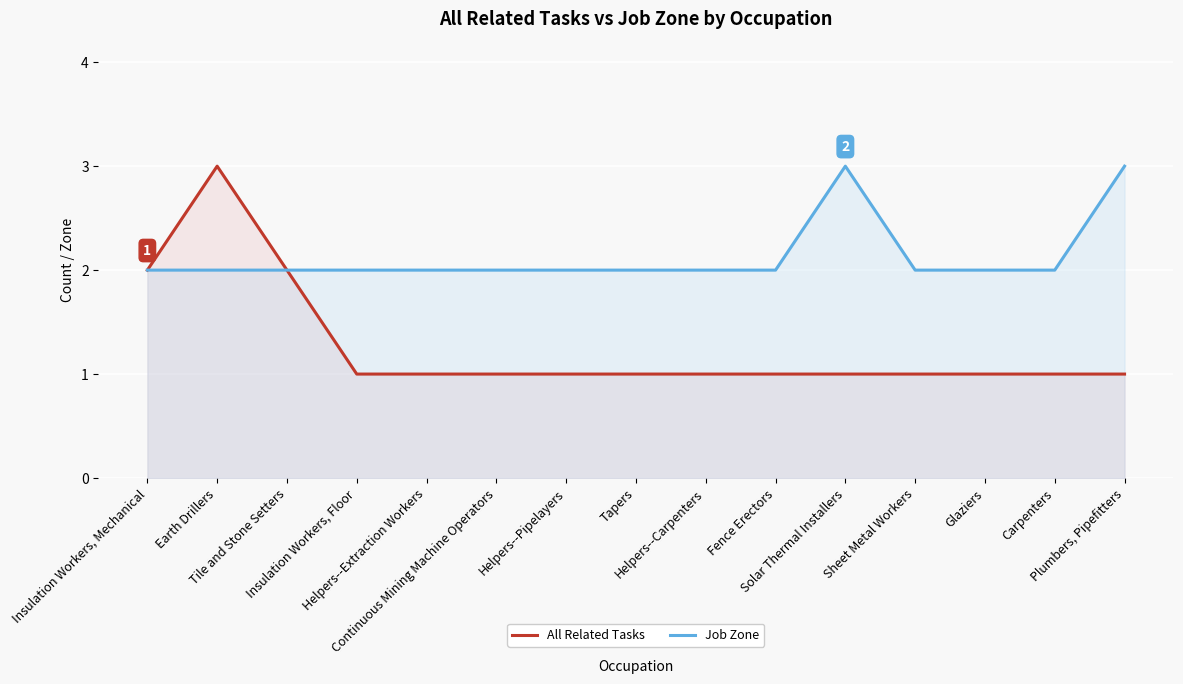

Which series has the largest range (max minus min)?

All Related Tasks